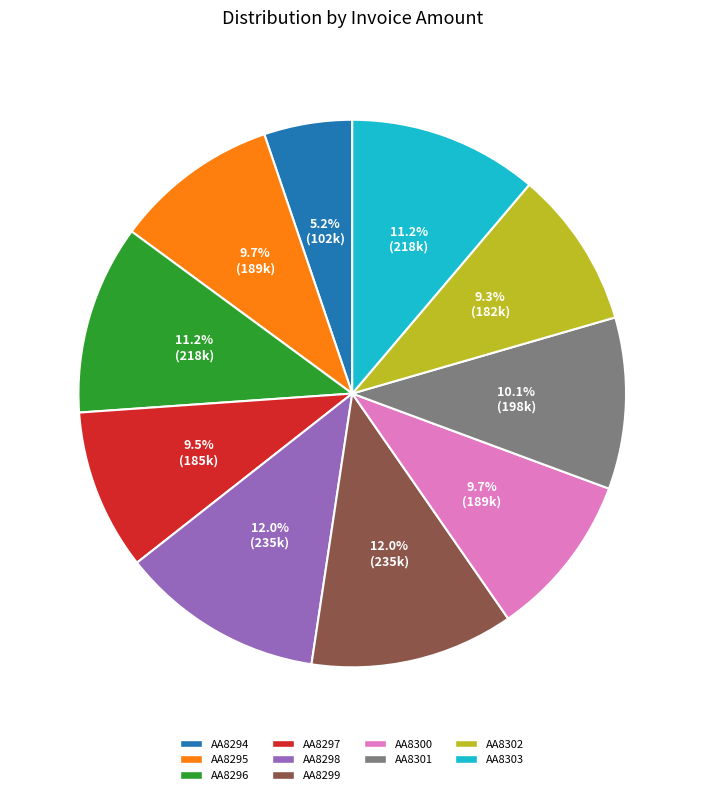

Which category has the smallest portion of the pie?

AA8294